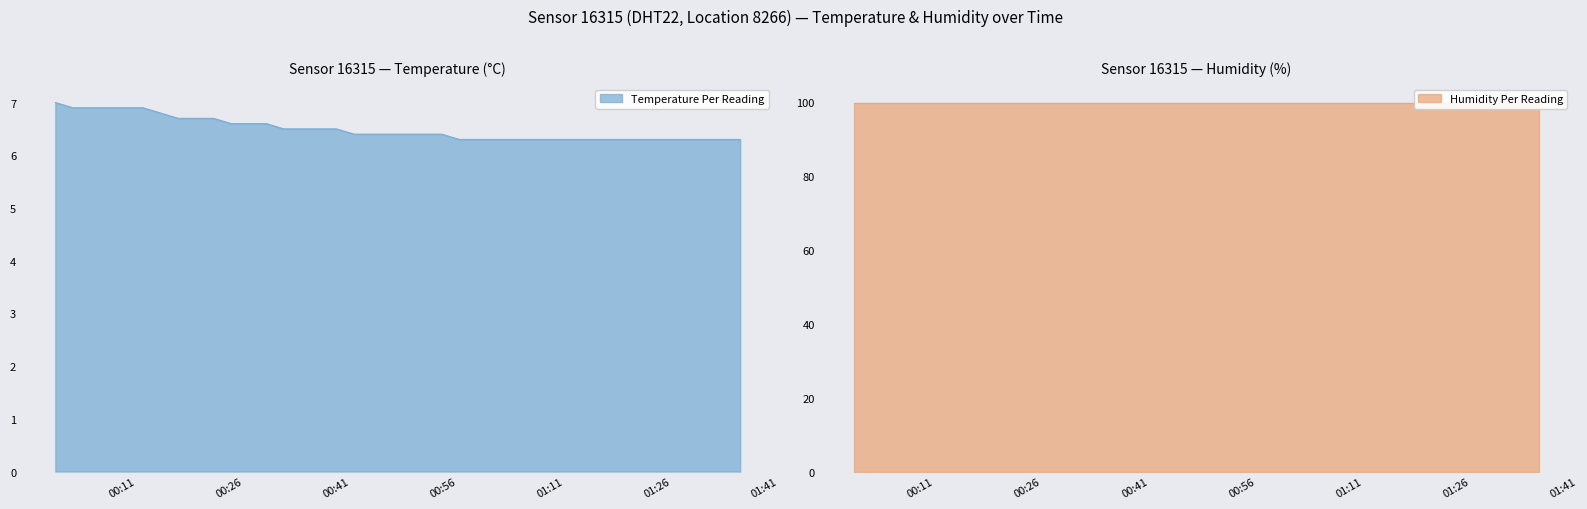

Approximately how many times larger is the value at 2023-01-16T01:37:36 compared to 2023-01-16T00:45:59?

1.0